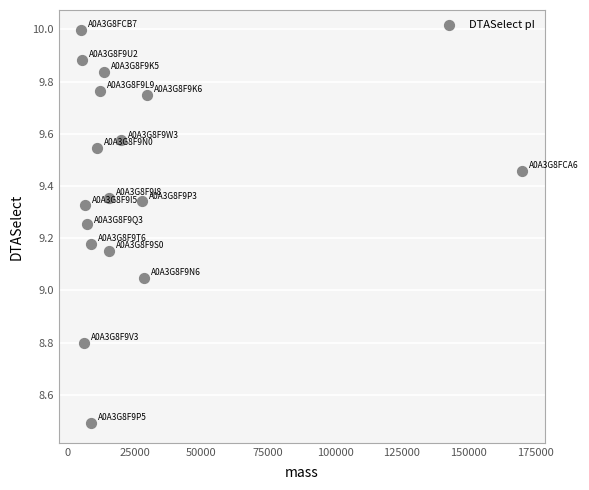

What is the range of Y values (max minus min)?

1.5